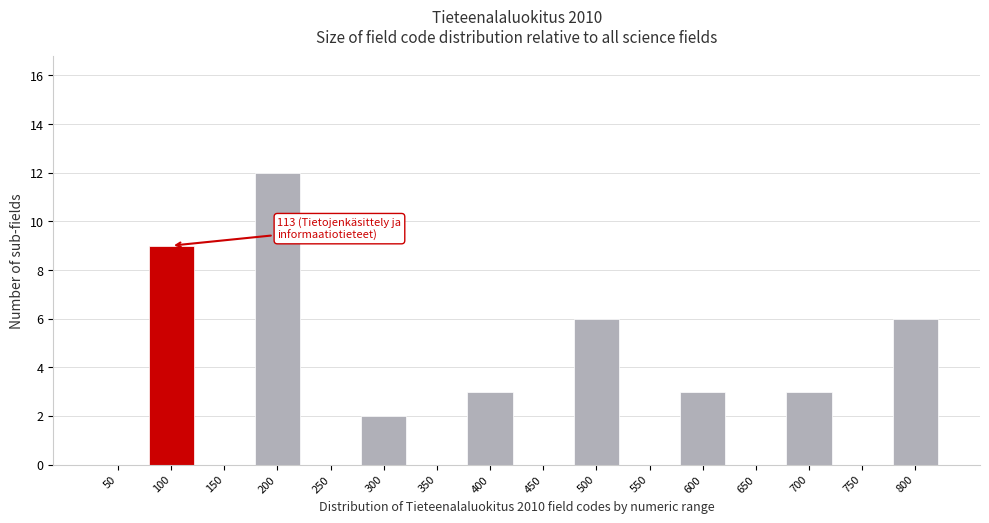

Reading left to right, transcribe all the data shown in this chart.

50=0	100=9	150=0	200=12	250=0	300=2	350=0	400=3	450=0	500=6	550=0	600=3	650=0	700=3	750=0	800=6